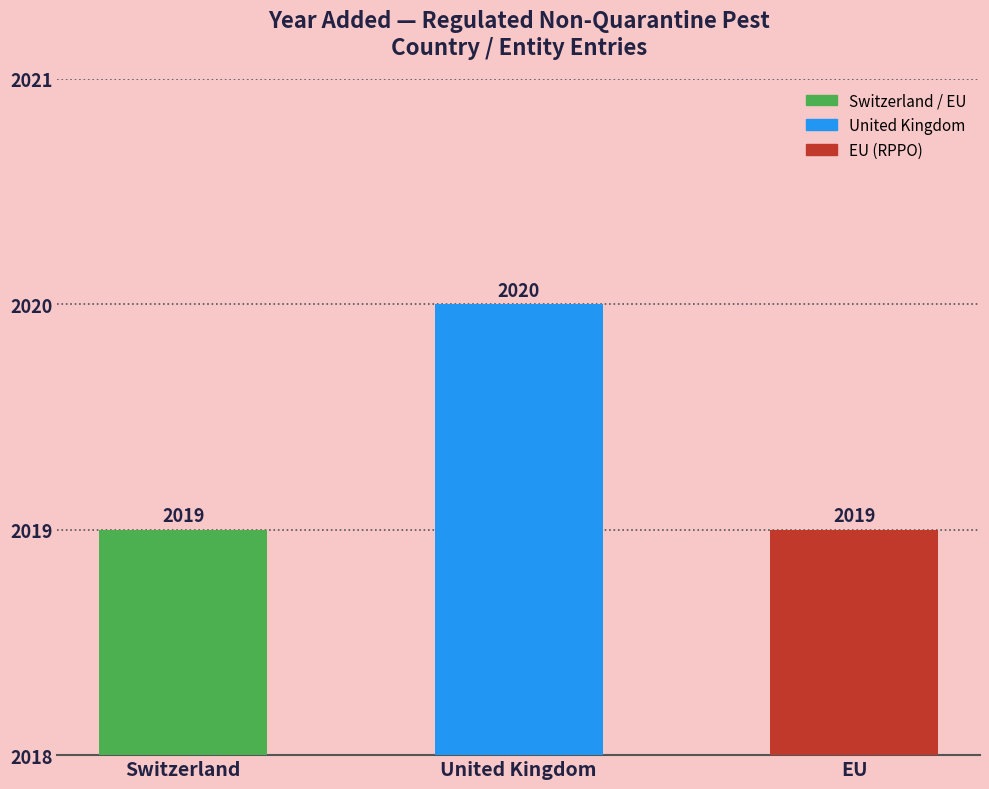

Reading left to right, list all the values displayed in this chart.

Switzerland=2019	United Kingdom=2020	EU=2019